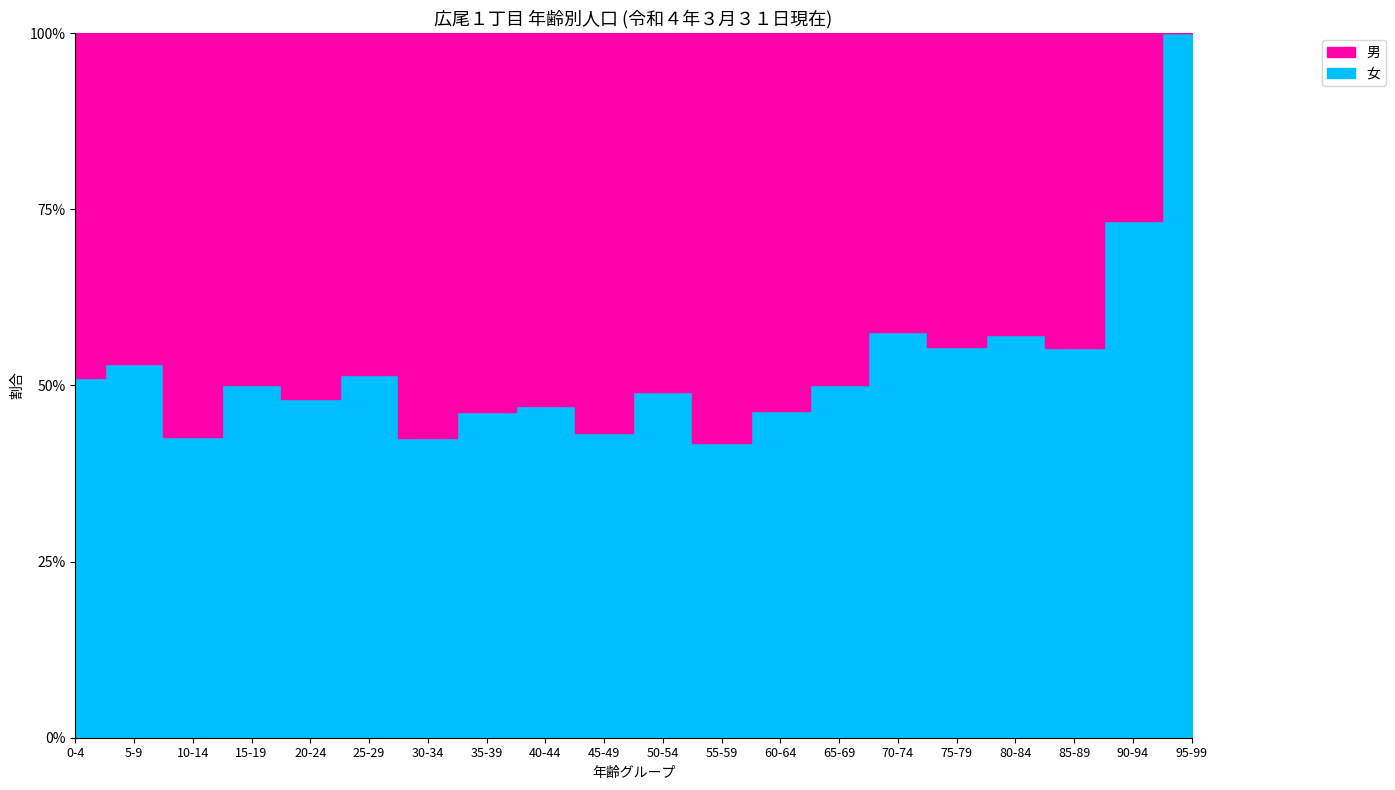

Reading left to right, extract all data points from this chart.

男: 0-4=44	5-9=53	10-14=78	15-19=68	20-24=79	25-29=67	30-34=100	35-39=101	40-44=108	45-49=152	50-54=131	55-59=107	60-64=66	65-69=50	70-74=62	75-79=45	80-84=24	85-89=21	90-94=4	95-99=0
女: 0-4=46	5-9=60	10-14=58	15-19=68	20-24=73	25-29=71	30-34=74	35-39=87	40-44=96	45-49=116	50-54=126	55-59=77	60-64=57	65-69=50	70-74=84	75-79=56	80-84=32	85-89=26	90-94=11	95-99=2